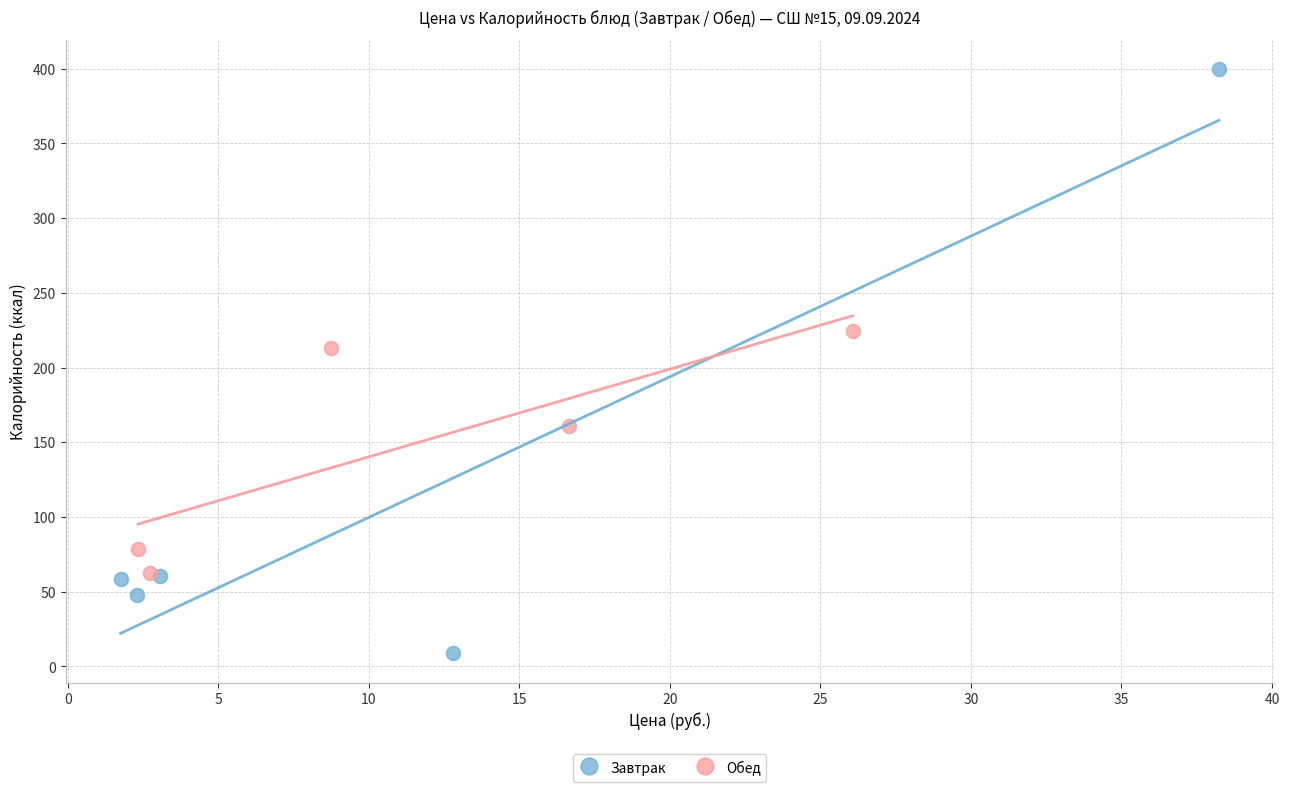

Which series contains the highest Y value?

Завтрак